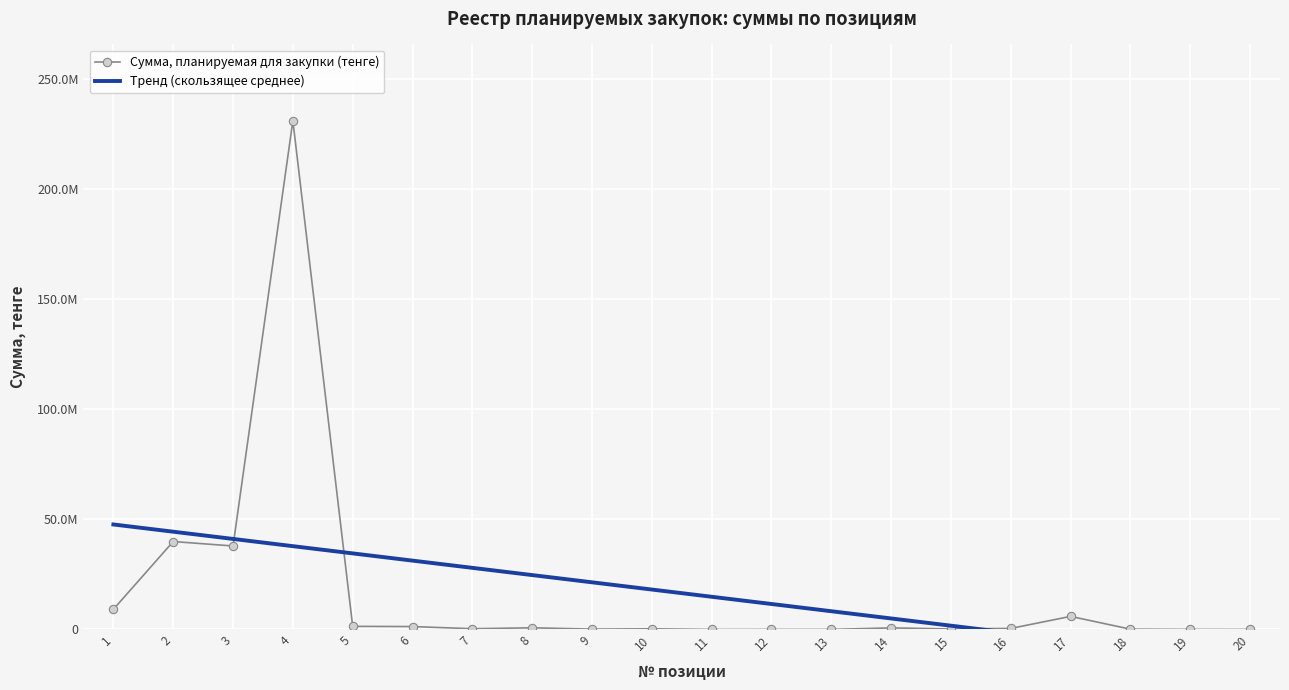

Which series has the widest spread of values?

Сумма, планируемая для закупки (тенге)